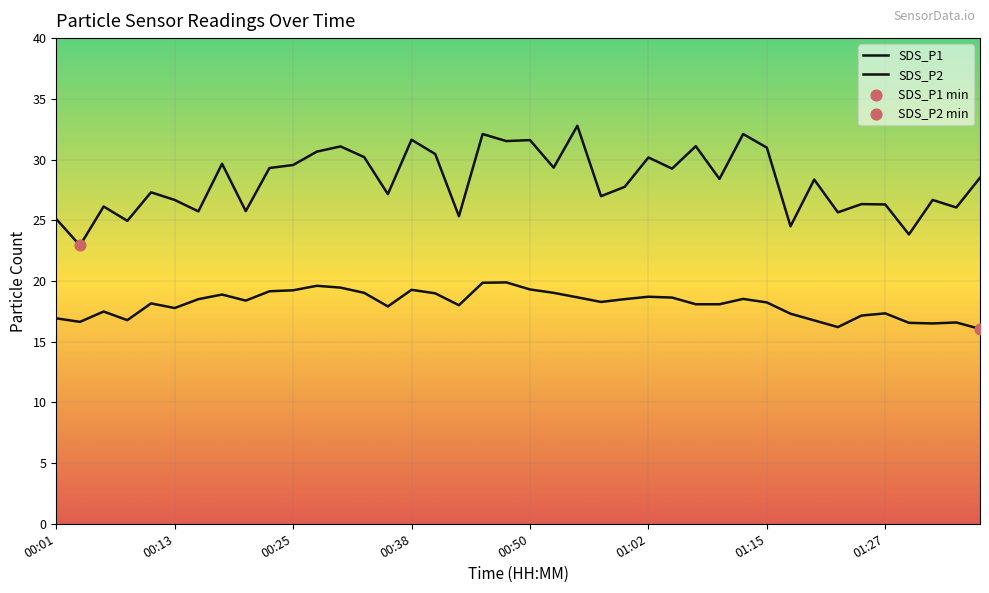

What are all the series names shown in the legend?

SDS_P1, SDS_P2